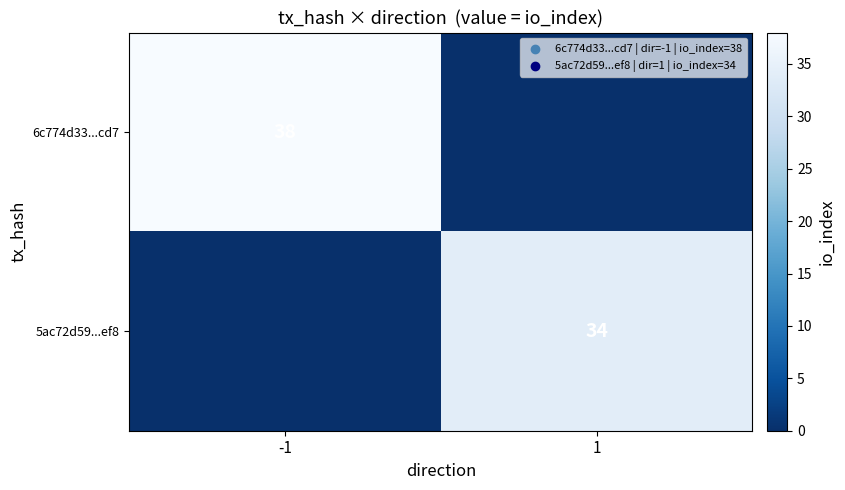

The 6c774d33...cd7 series shows 38 at -1. True or false?

True